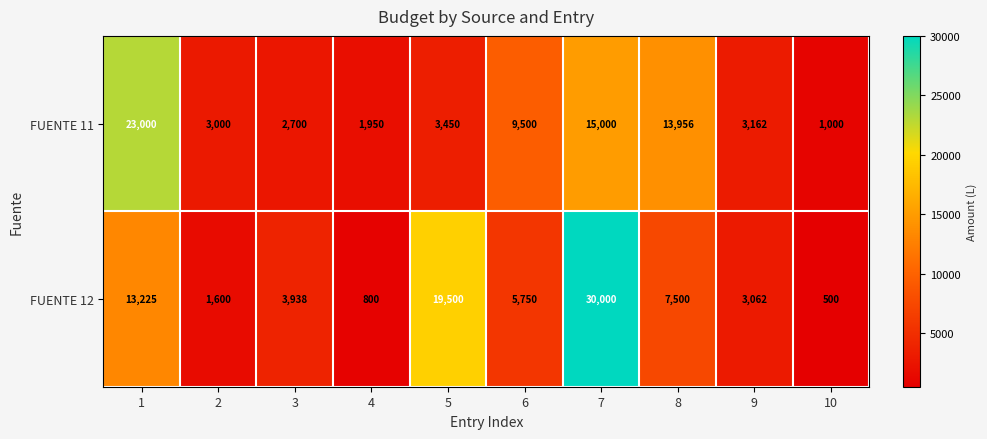

What is the total value across all series at 3?

6638